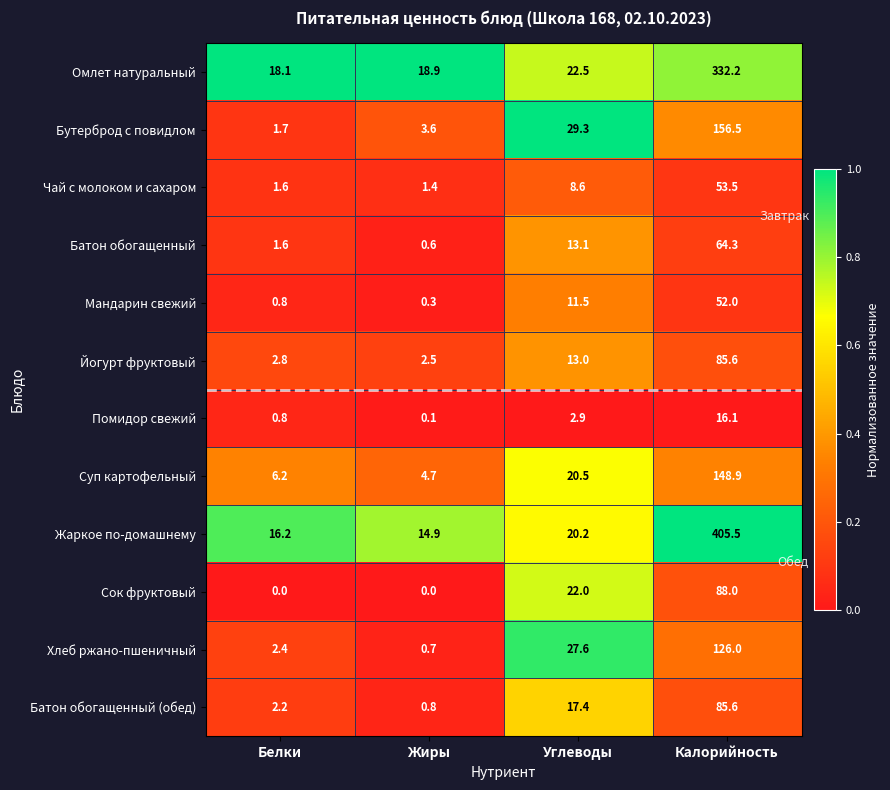

Which series has the widest spread of values?

Жаркое по-домашнему